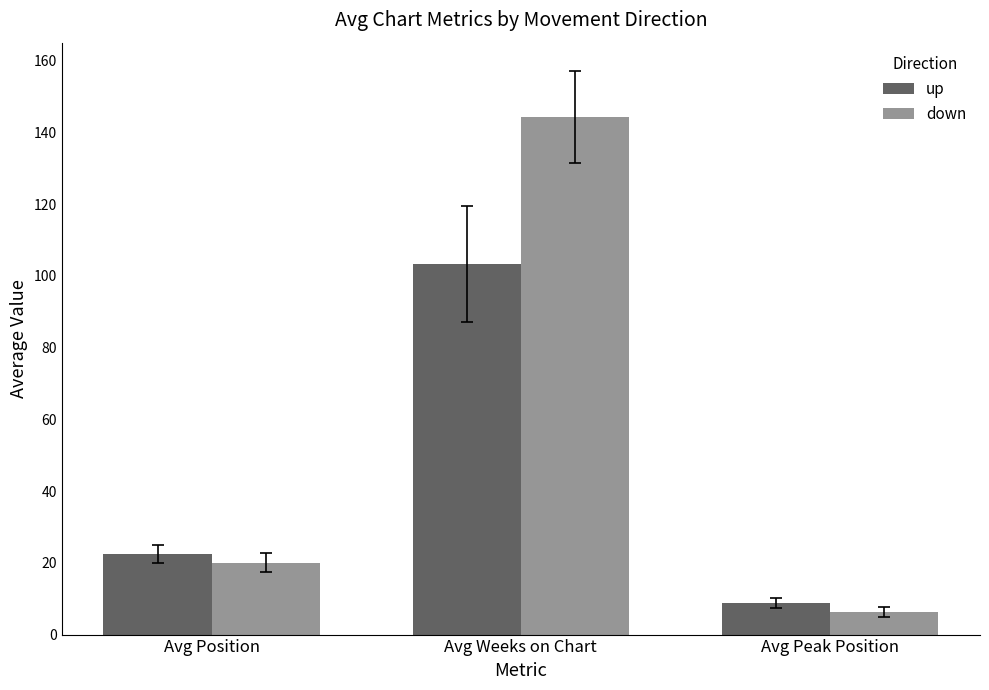

Which label corresponds to the largest value in the chart?

Avg Weeks on Chart